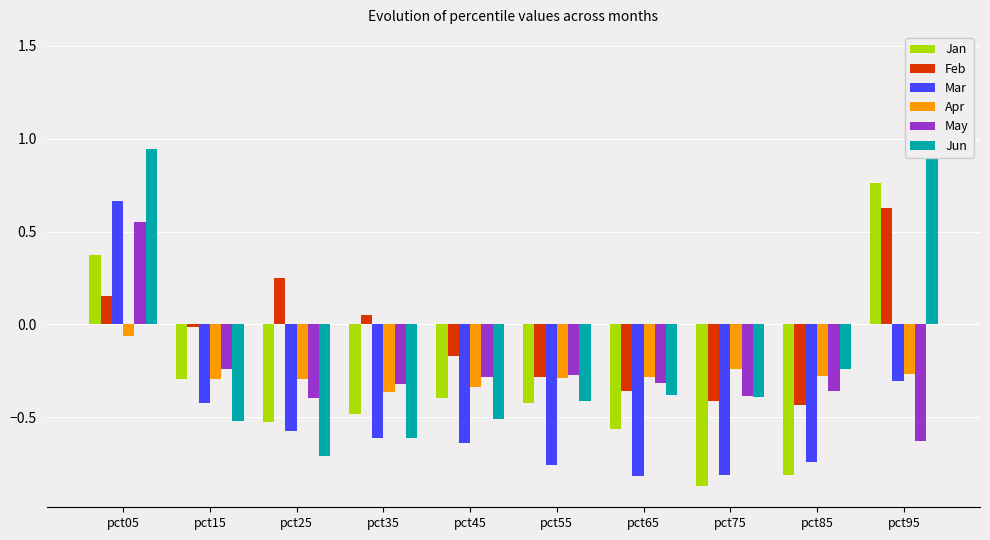

Read the Mar value at pct65.

-0.8